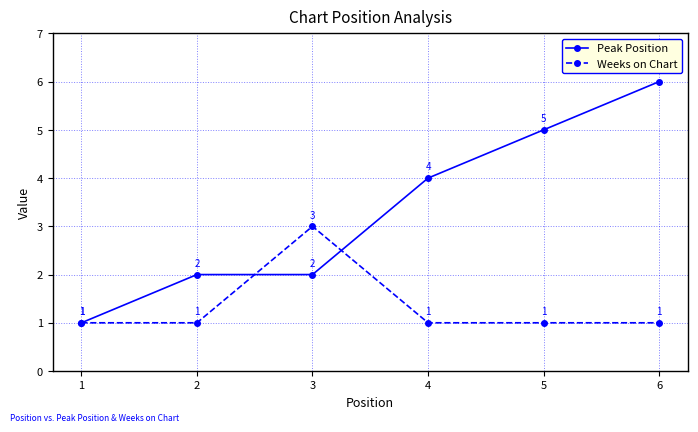

Does the chart have visible grid lines?

Yes